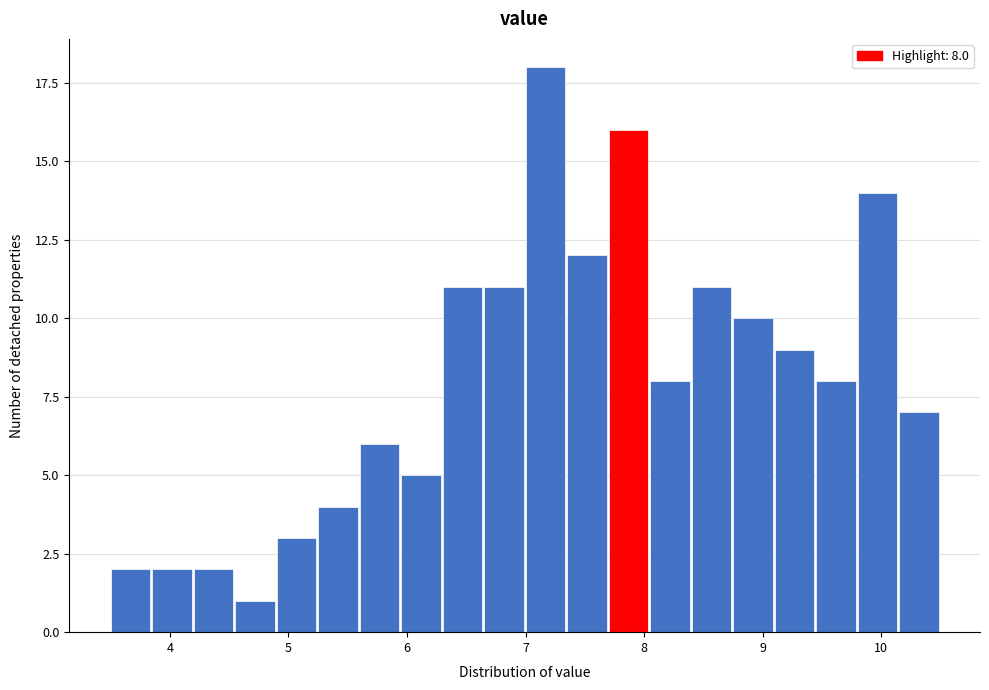

Read against the x-axis, roughly where is the centre of the tallest bar?

7.2